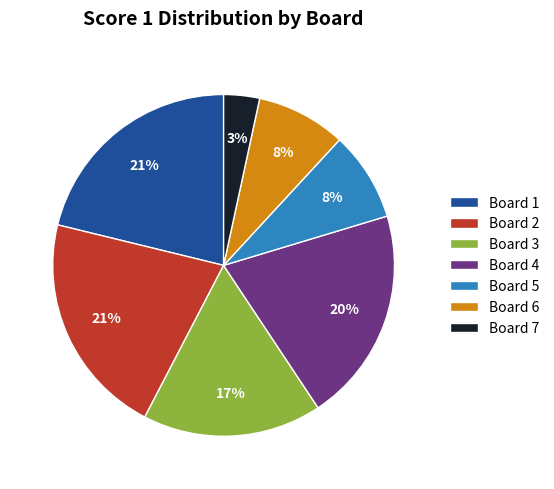

What percentage is the Board 6 slice, to the nearest percent?

8%